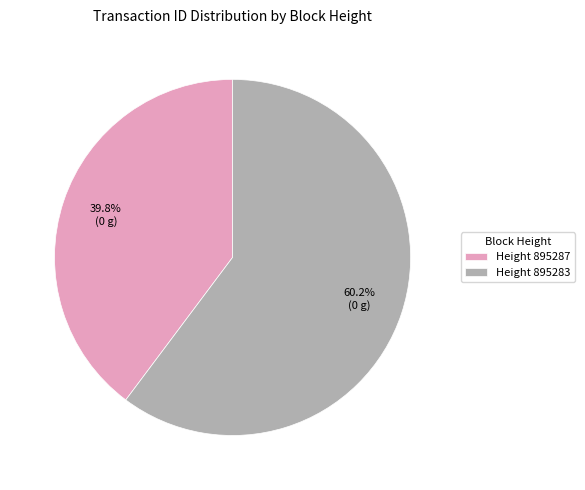

What is the ratio of the value at Height 895287 to the value at Height 895283?

0.7